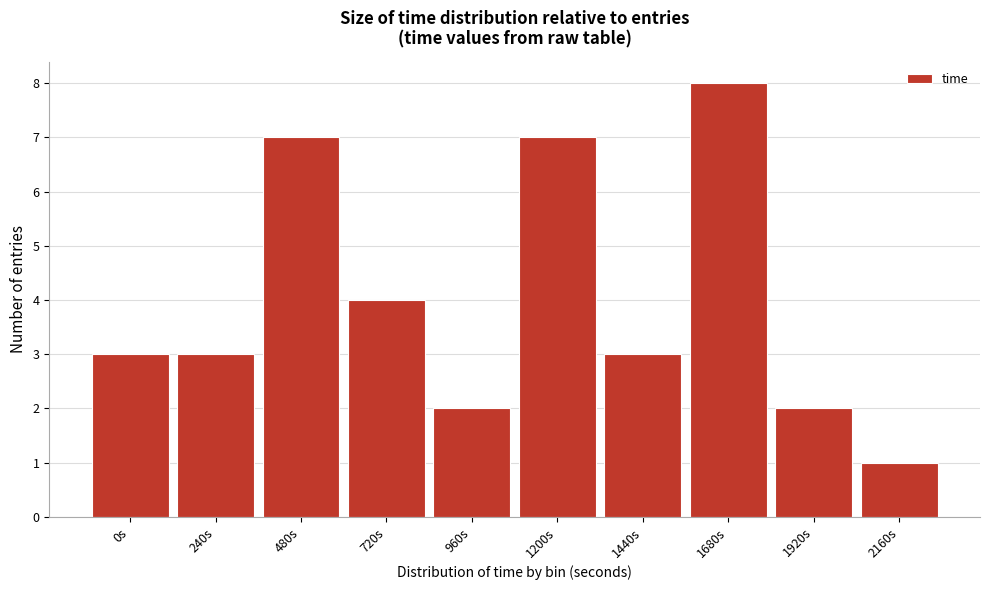

Reading left to right, extract all data points from this chart.

0s=3	240s=3	480s=7	720s=4	960s=2	1200s=7	1440s=3	1680s=8	1920s=2	2160s=1